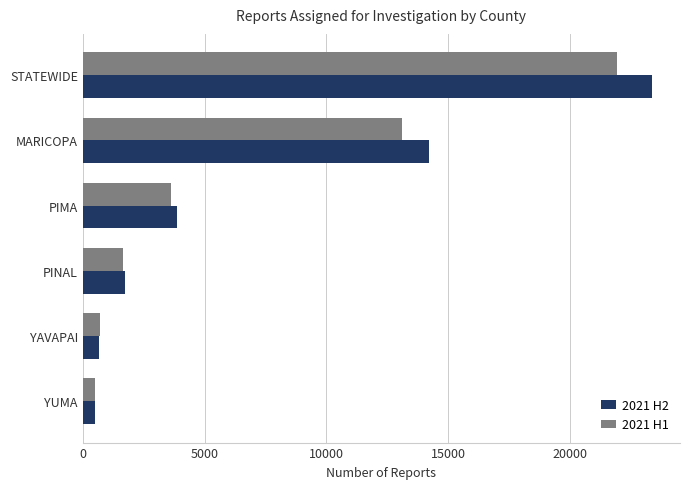

What is the difference between the 2021 H1 values at YUMA and MARICOPA?

12602